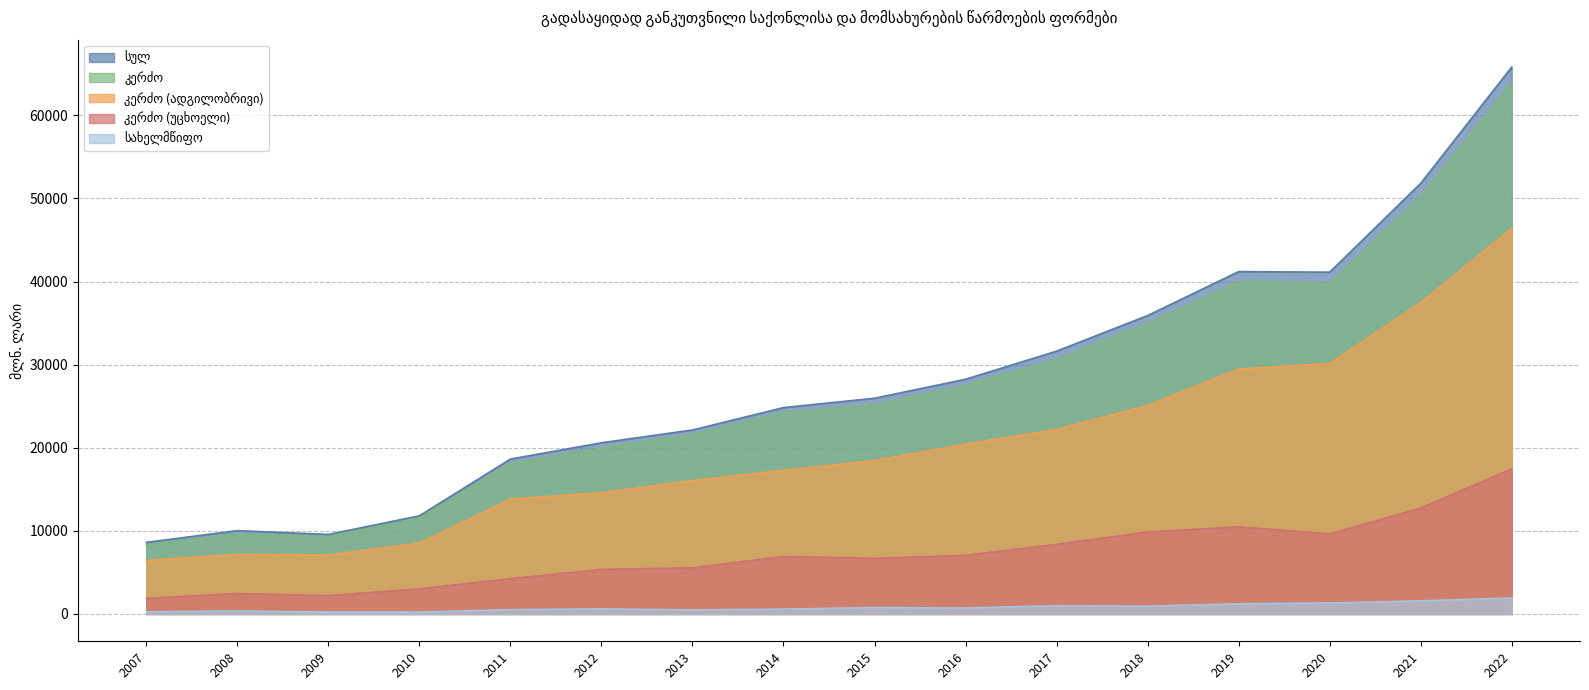

What is the difference between the კერძო (უცხოელი) values at 2015 and 2020?

2938.9